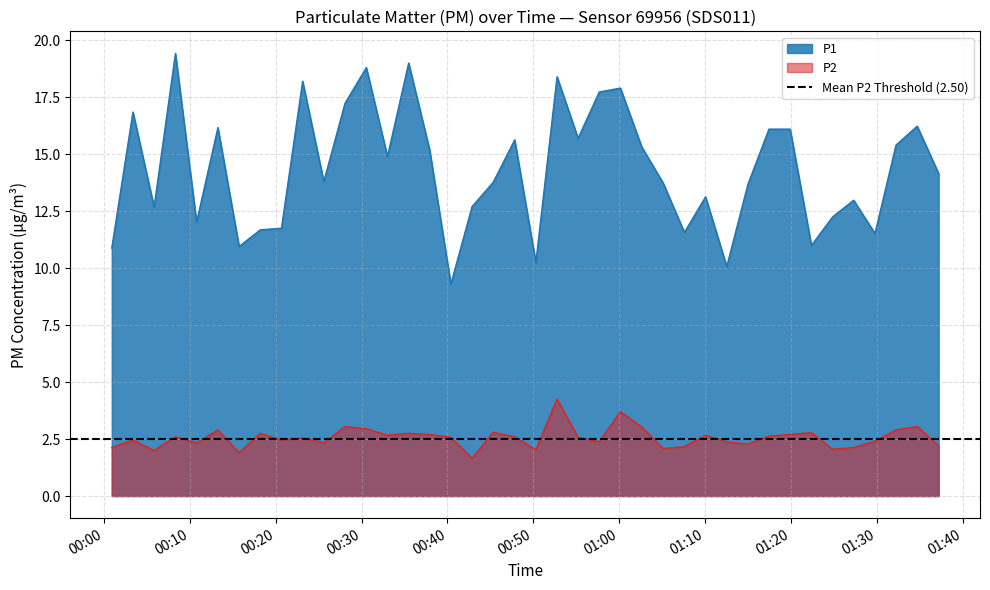

True or false: P2 and P1 intersect in this chart.

False